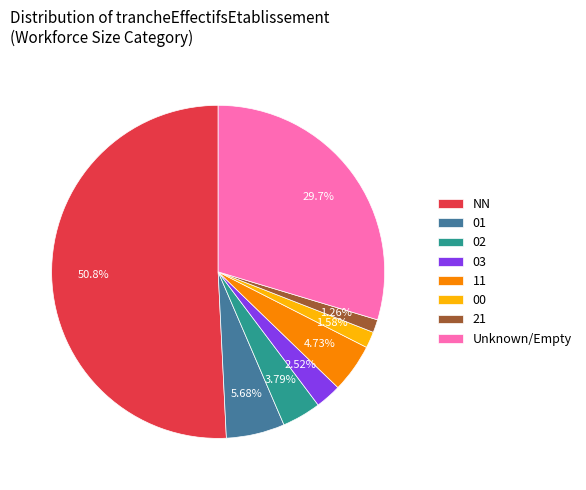

To the nearest percent, what percentage of the pie is 02?

4%